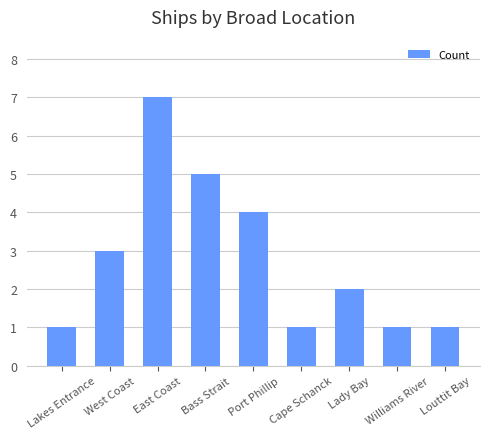

What is the smallest value displayed?

1